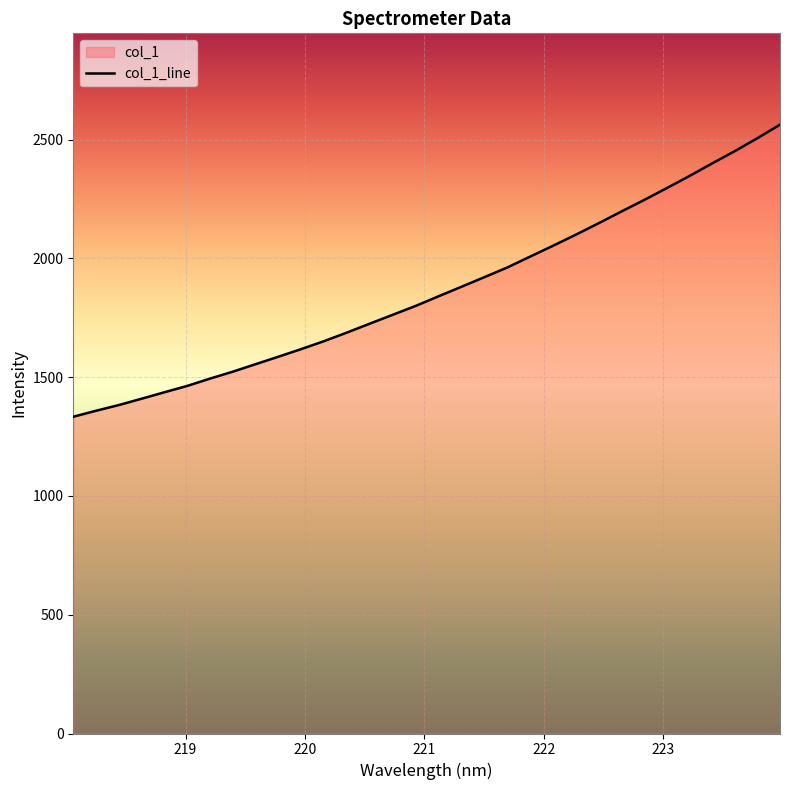

Which label corresponds to the largest value in the chart?

223.9802